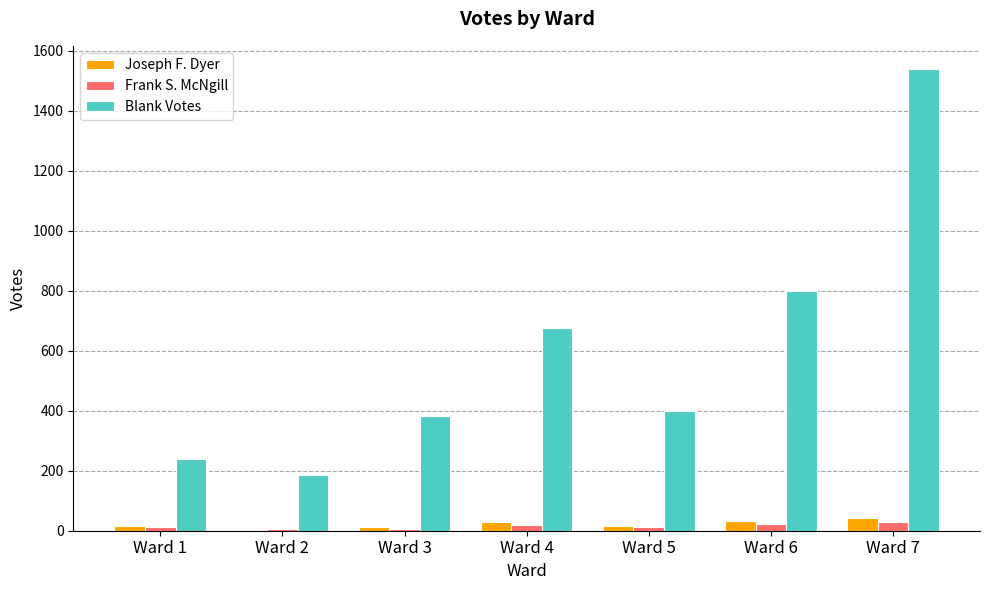

Where does the Frank S. McNgill series first go above 13?

Ward 4